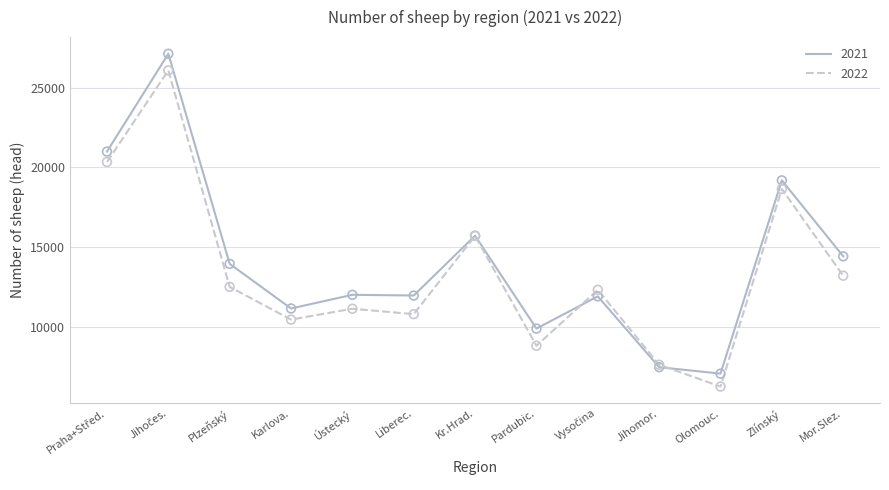

Is the value of 2021 at Liberec. greater than the value of 2022 at Liberec.?

Yes